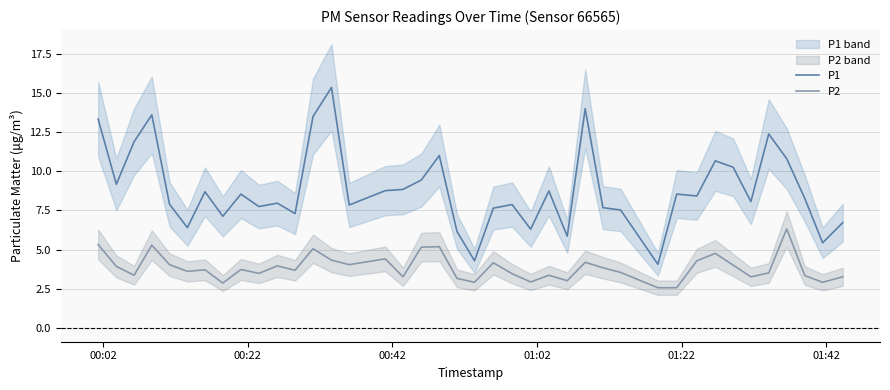

Which series has the largest range (max minus min)?

P1